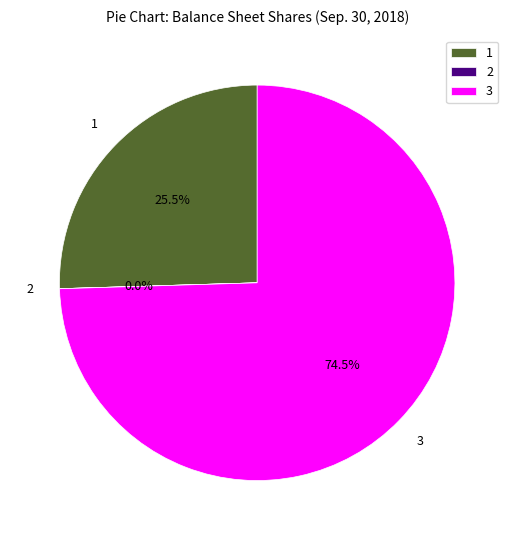

What is the largest slice in the pie chart?

3